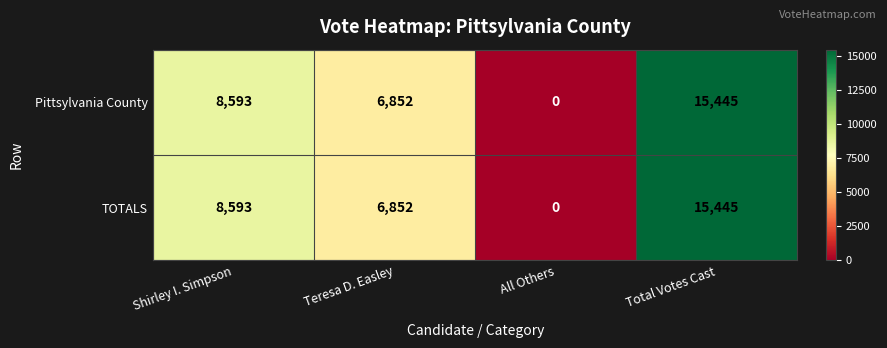

How many distinct data groups are displayed?

2